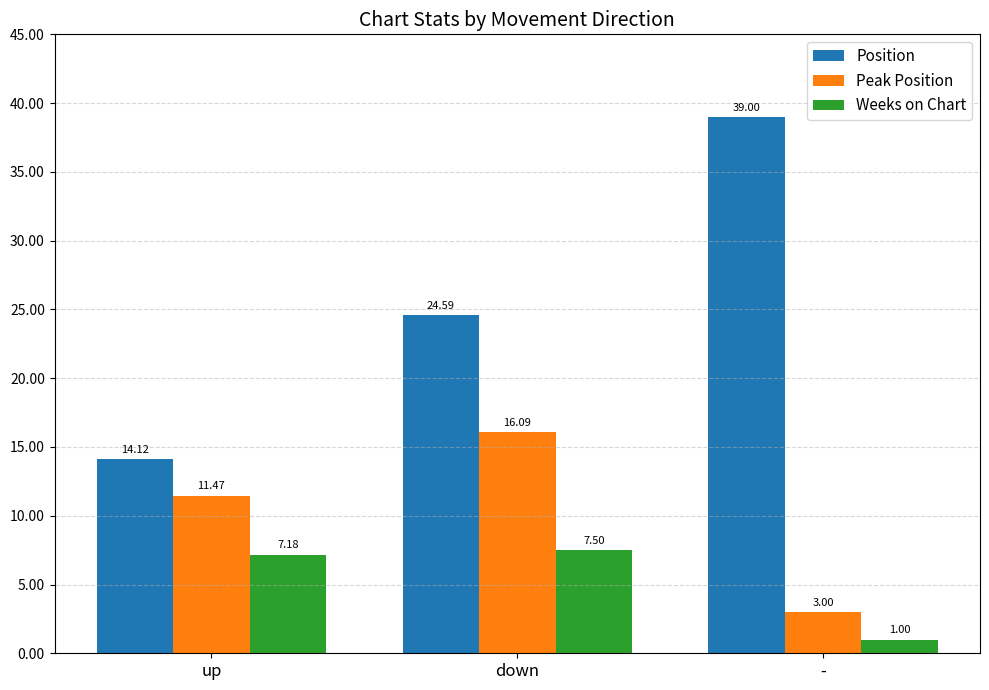

Rank the categories by Weeks on Chart value from highest to lowest.

down, up, -